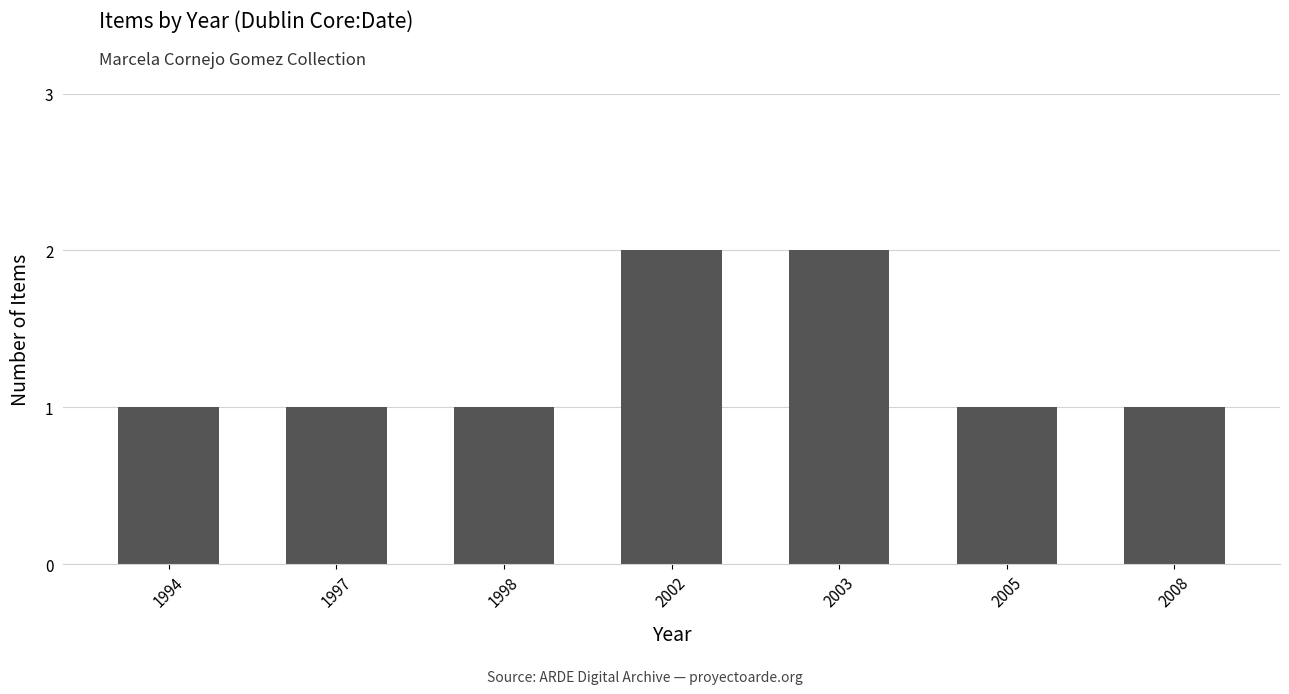

Between 2008 and 2003, which is larger?

2003